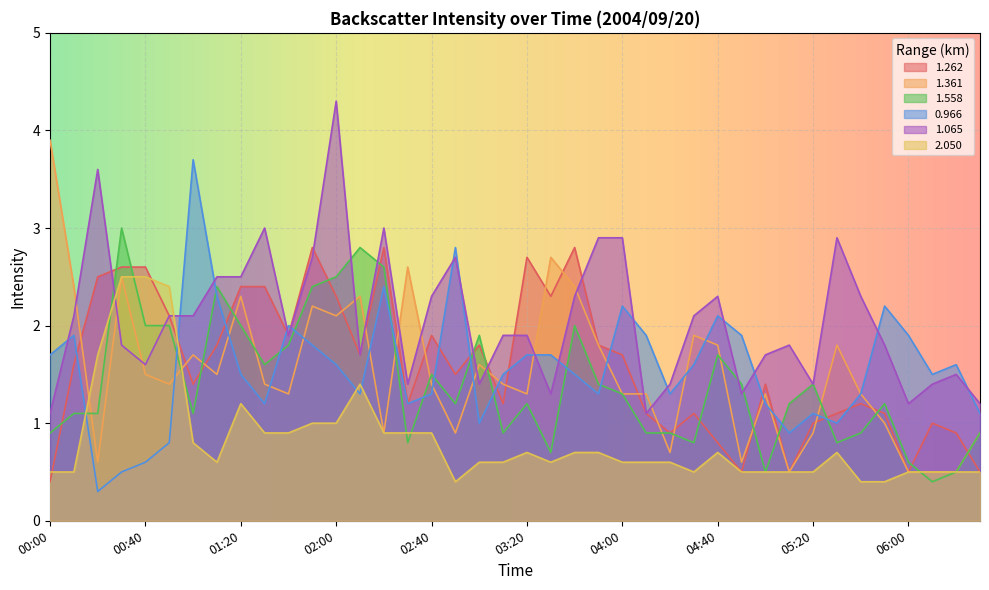

Where is the first local minimum for 0.966?

00:20